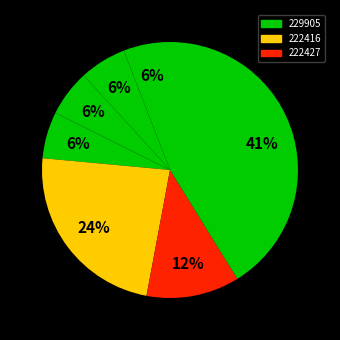

How many segments does this pie chart have?

7